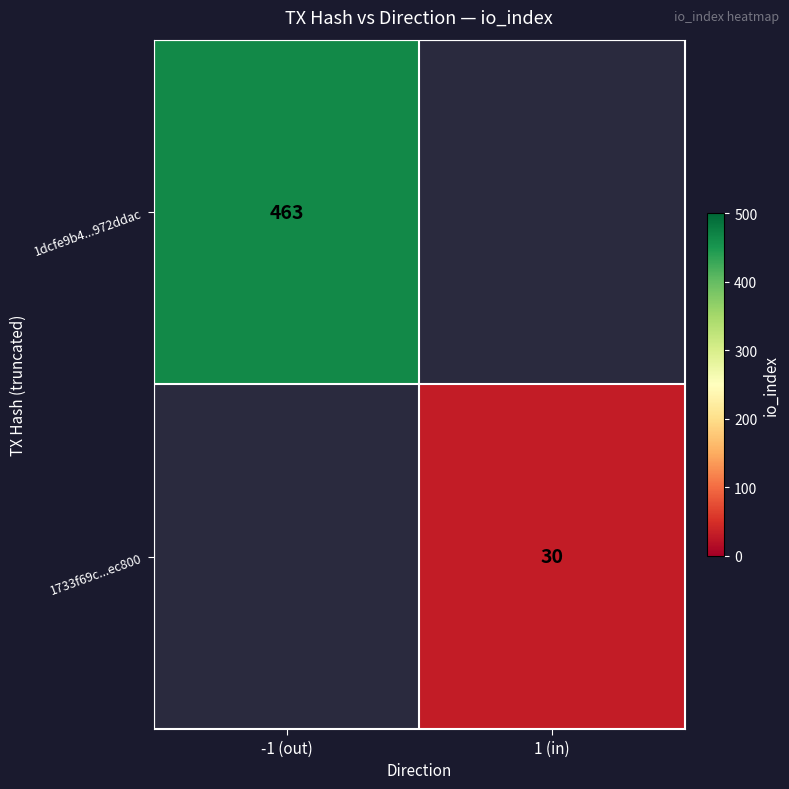

Is it true that 1dcfe9b4...972ddac equals 824 at -1 (out)?

False